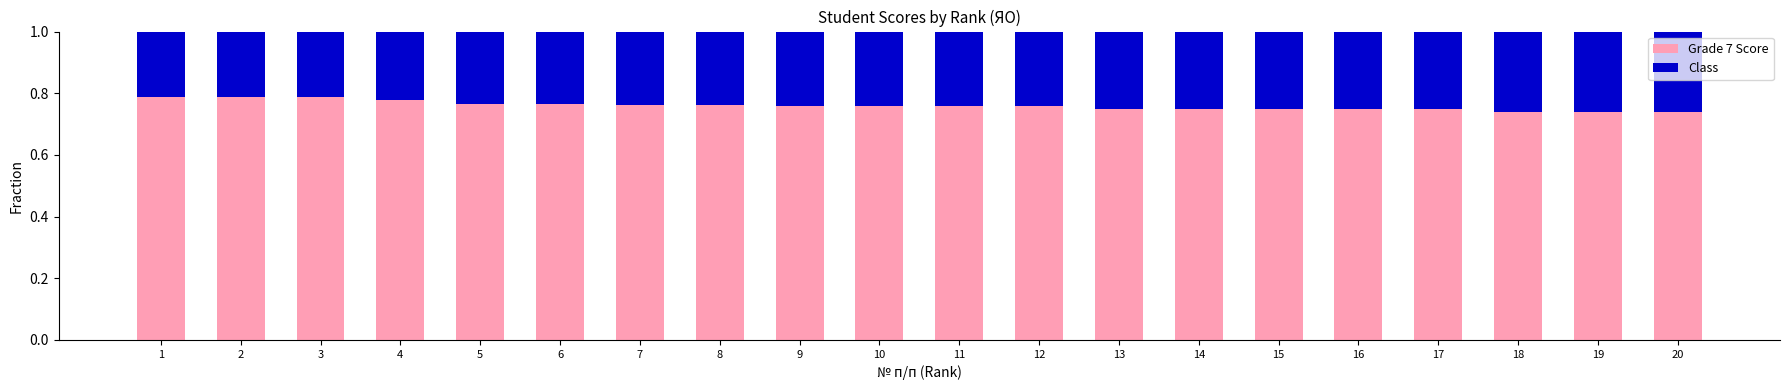

Does the chart contain stacked bars?

Yes